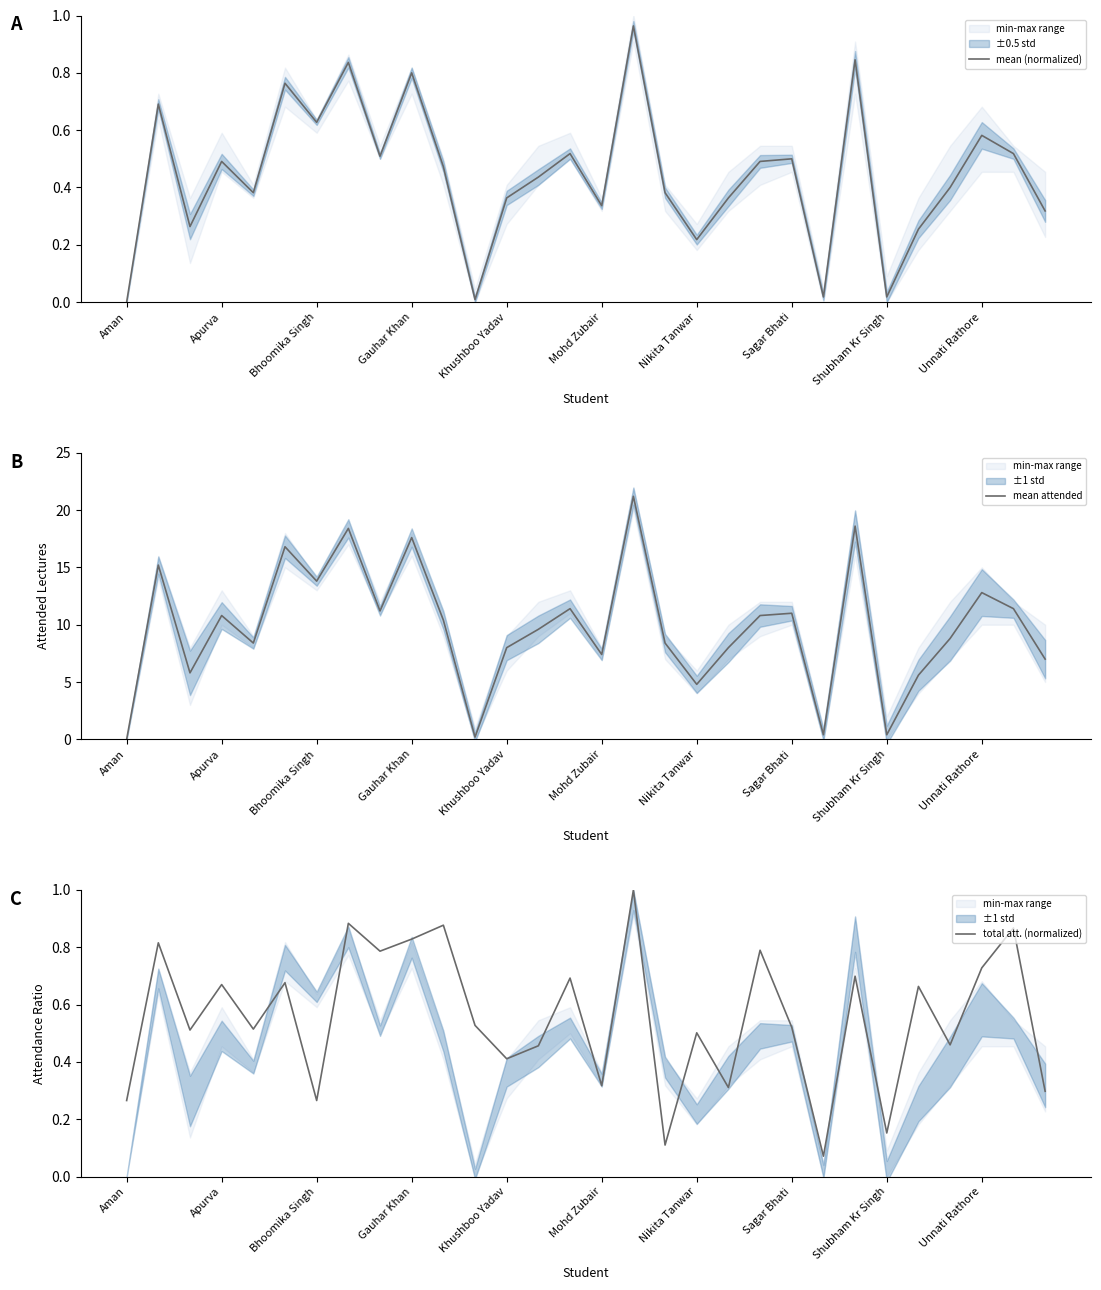

True or false: mean (normalized) has a value of 0.5 at Gauhar Khan.

False